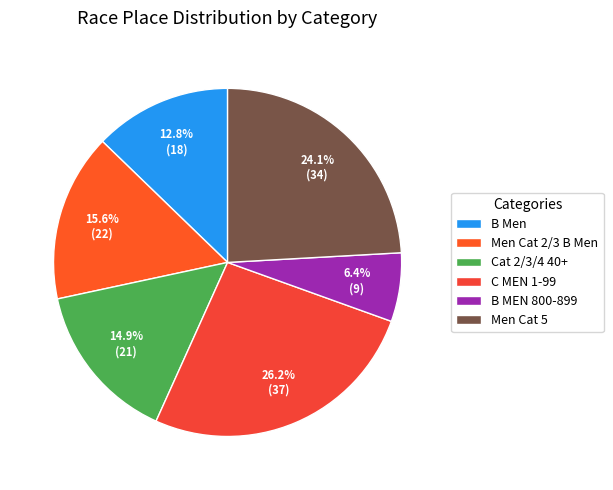

How many slices are in this pie chart?

6